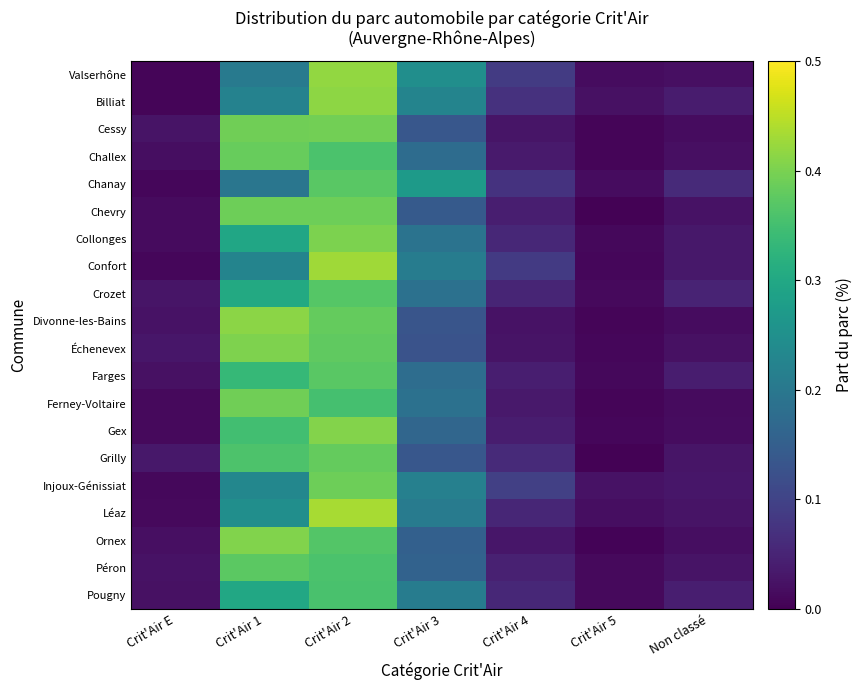

What is the spread (max minus min) of values at Crit'Air 3?

0.1